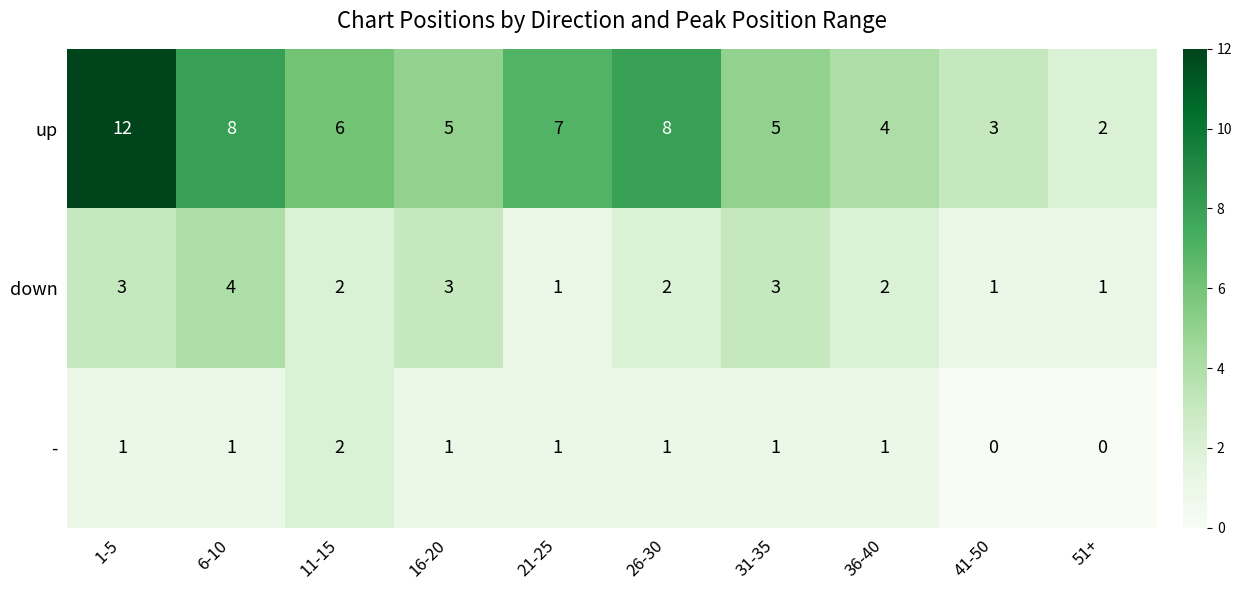

Count the number of categories in the chart.

10